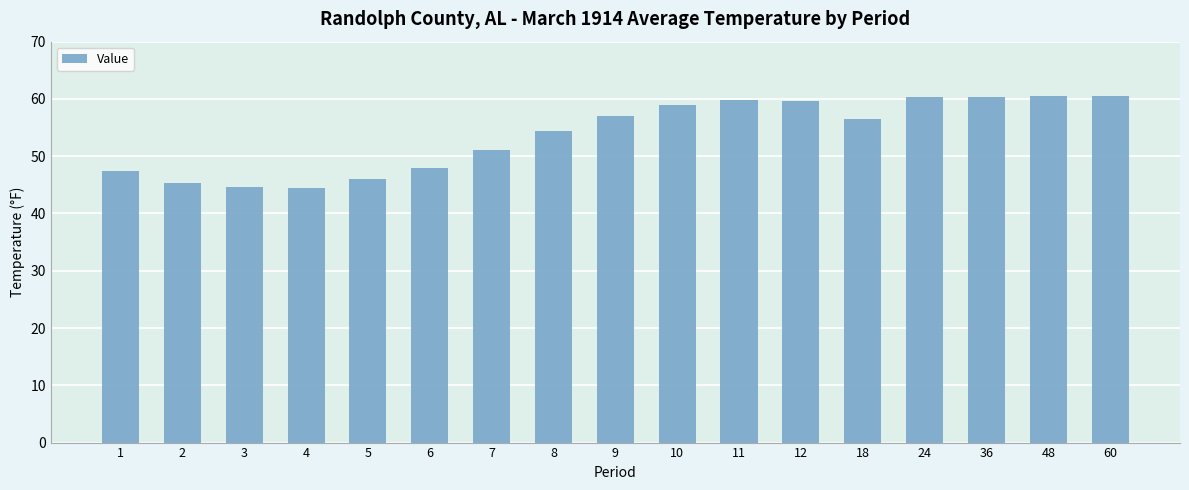

What is the difference between the maximum and minimum values?

16.1